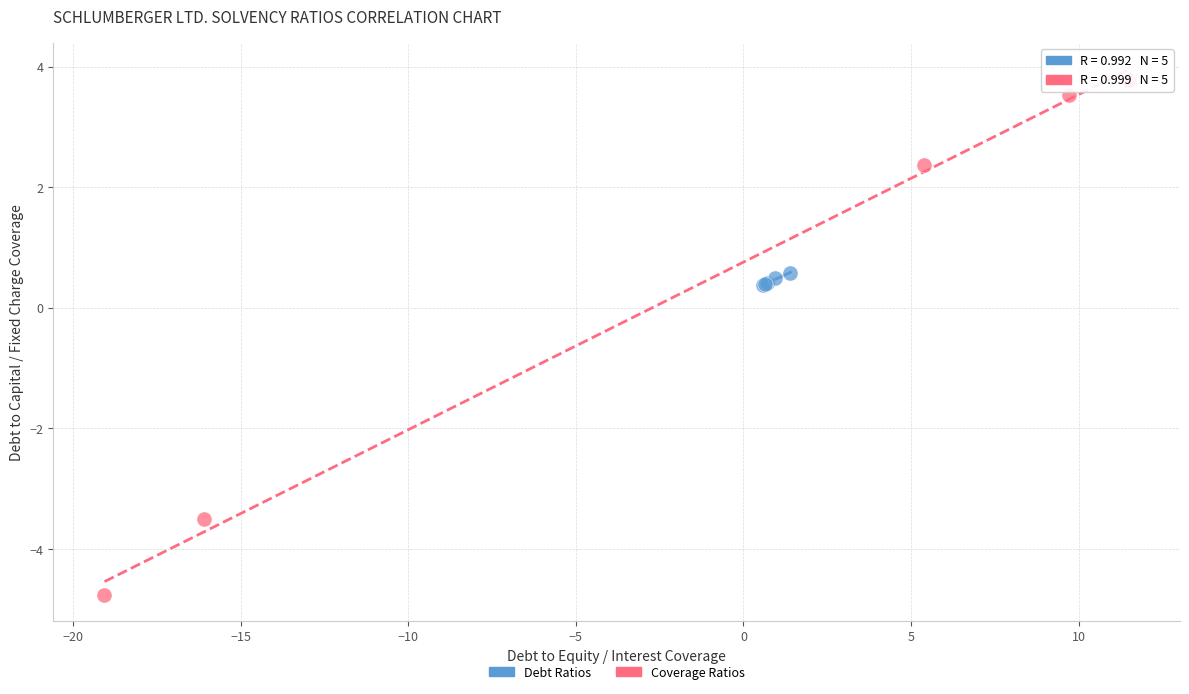

Which series reaches the maximum Y coordinate?

Coverage Ratios